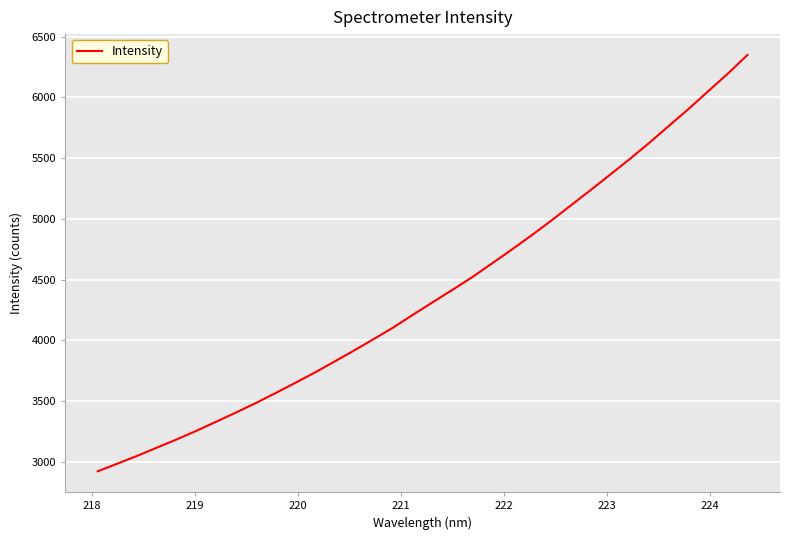

How many lines are shown in the chart?

1